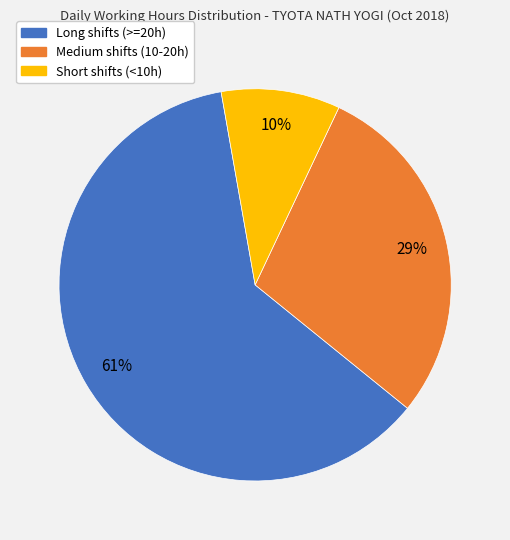

Is there any slice that represents more than half of the pie?

Yes